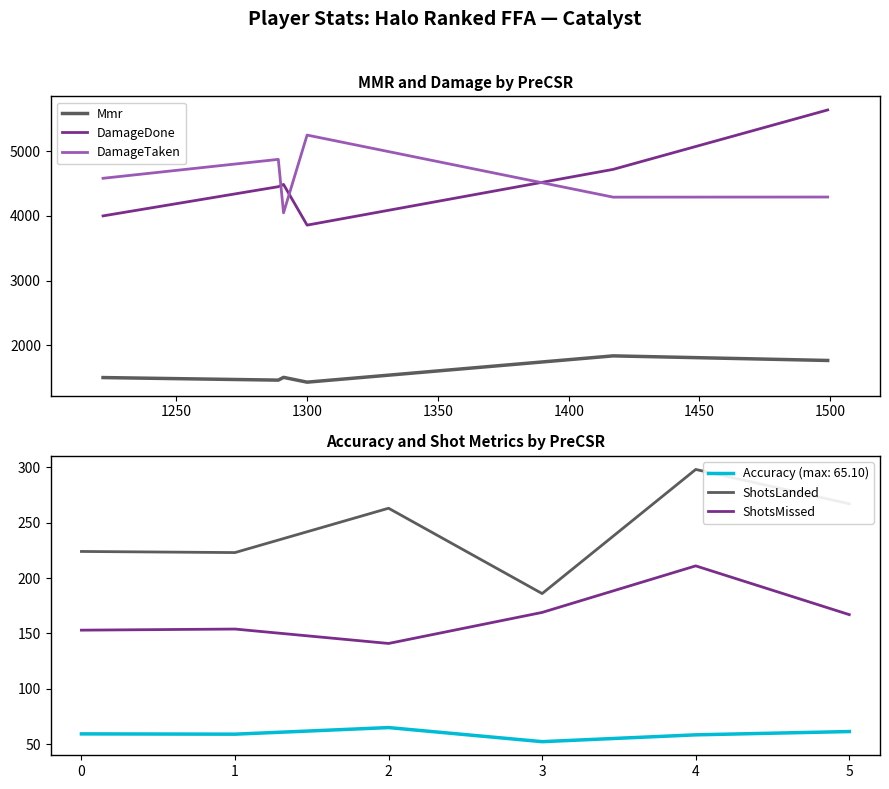

True or false: DamageTaken and DamageDone cross at least once.

True